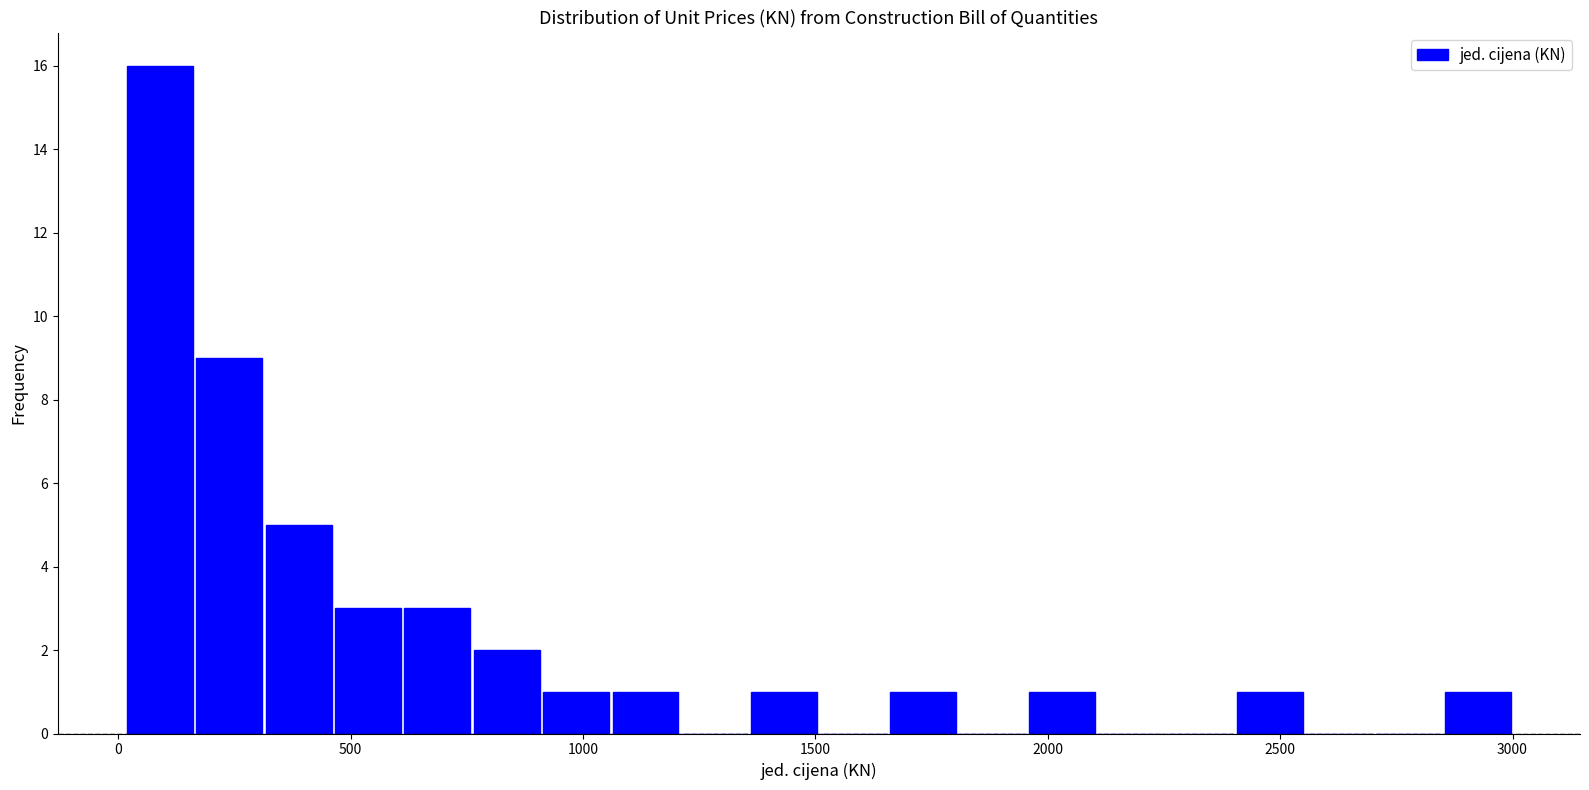

Around what value on the x-axis is the tallest bar? Give the approximate position of its centre, as read against the axis.

100